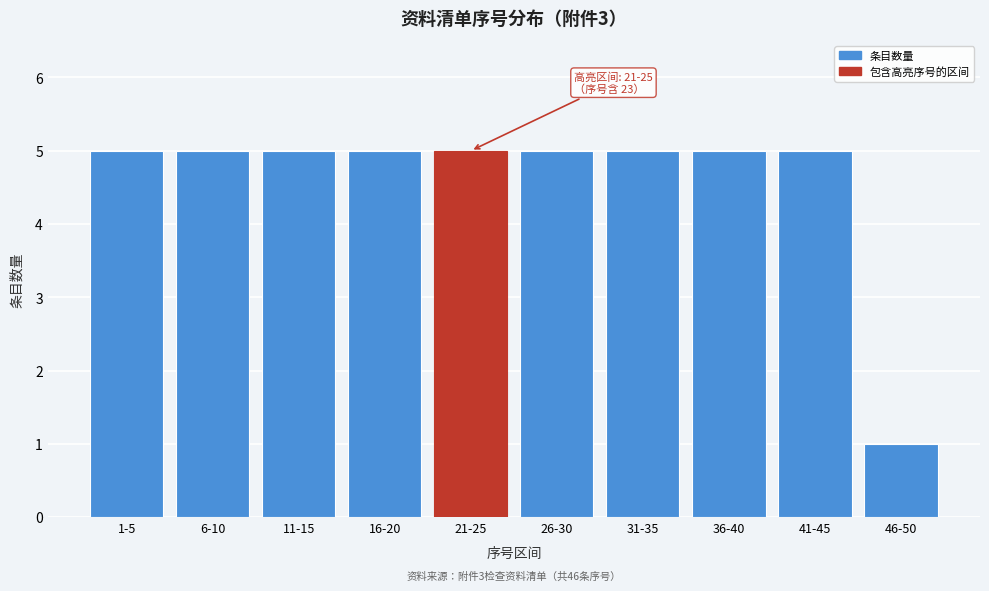

Reading right to left, list all the values displayed in this chart.

46-50=1	41-45=5	36-40=5	31-35=5	26-30=5	21-25=5	16-20=5	11-15=5	6-10=5	1-5=5